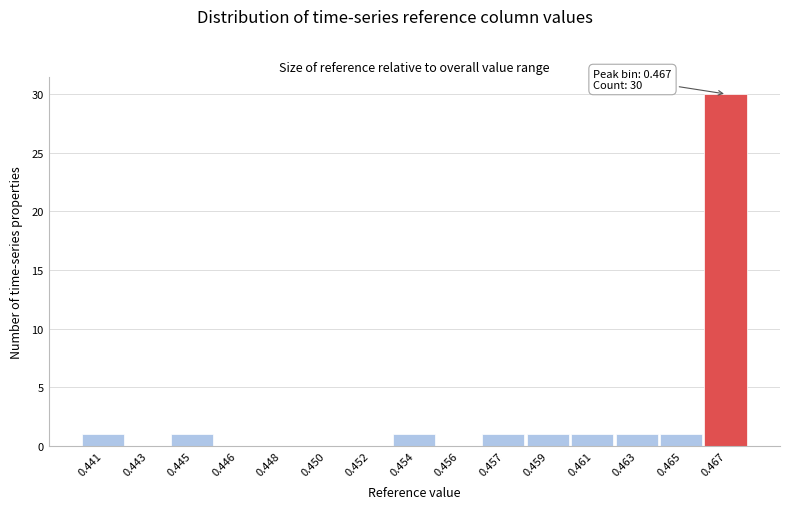

Reading left to right, list all the values displayed in this chart.

0.441=1	0.443=0	0.445=1	0.446=0	0.448=0	0.450=0	0.452=0	0.454=1	0.456=0	0.457=1	0.459=1	0.461=1	0.463=1	0.465=1	0.467=30